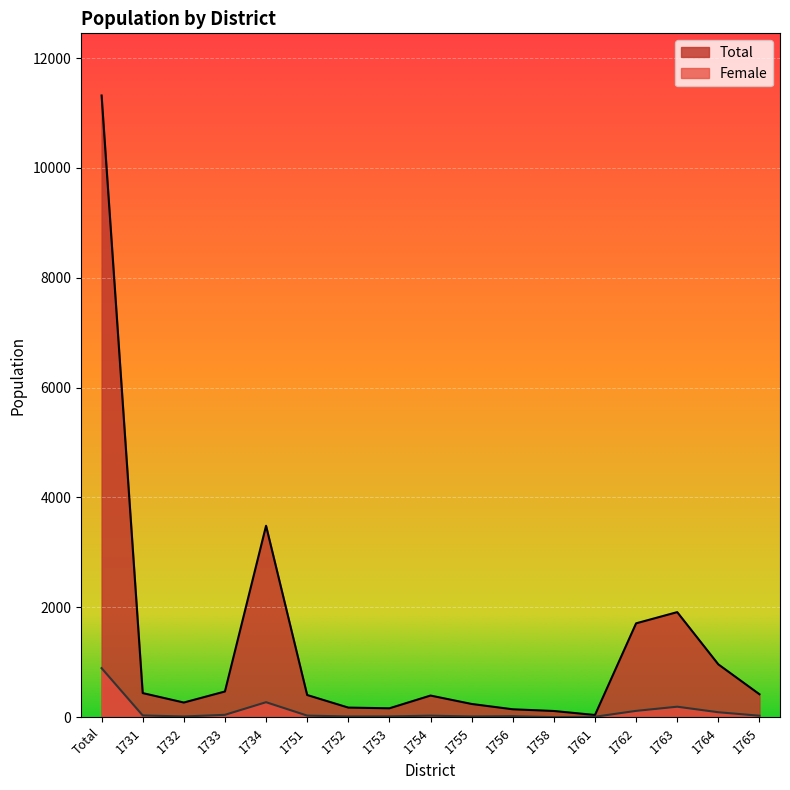

Which series has the largest range (max minus min)?

Total